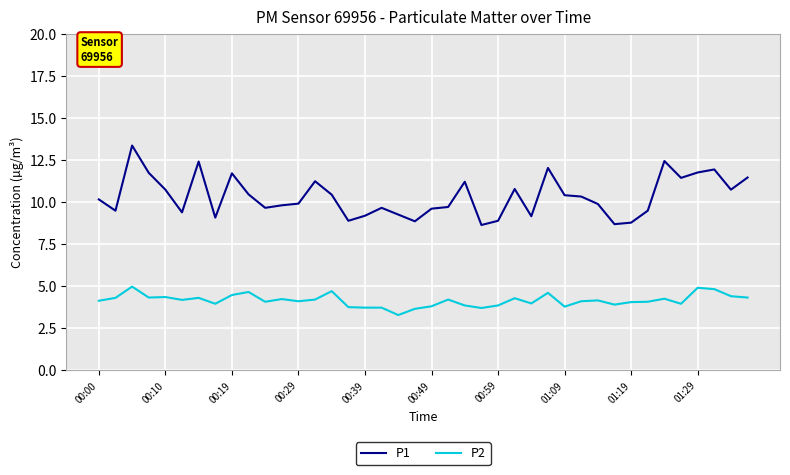

List the series in order of their overall mean, lowest first.

P2, P1